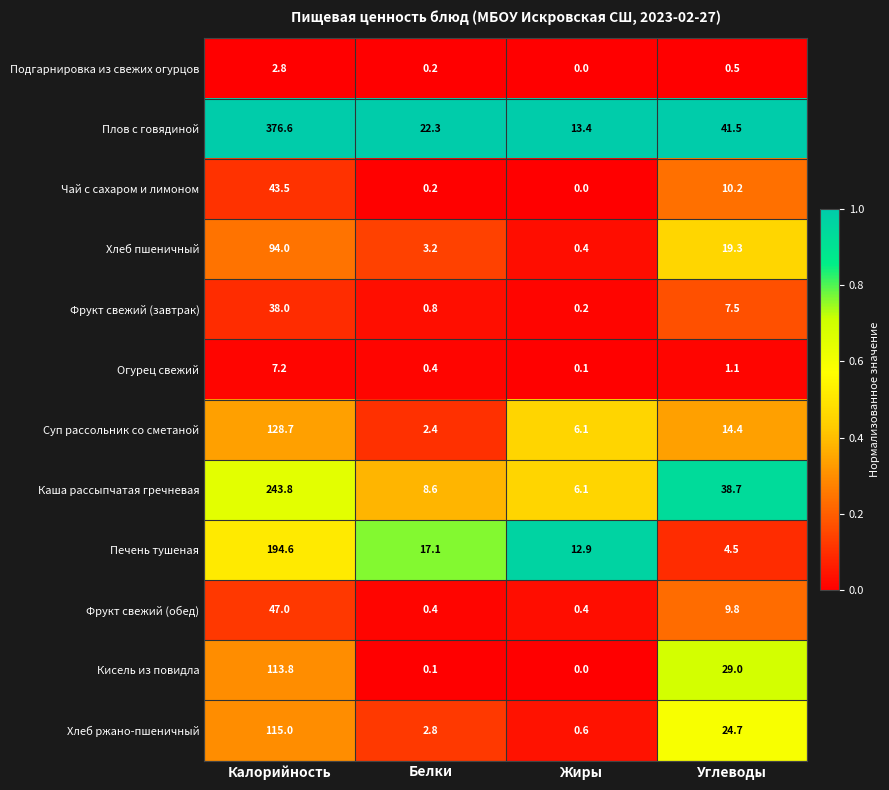

Rank the series at Калорийность from lowest to highest value.

Подгарнировка из свежих огурцов, Огурец свежий, Фрукт свежий (завтрак), Чай с сахаром и лимоном, Фрукт свежий (обед), Хлеб пшеничный, Кисель из повидла, Хлеб ржано-пшеничный, Суп рассольник со сметаной, Печень тушеная, Каша рассыпчатая гречневая, Плов с говядиной